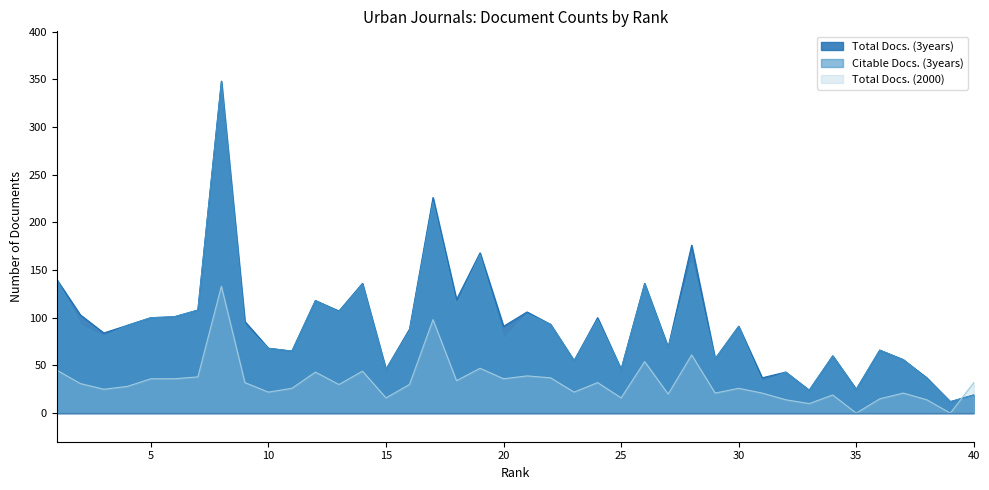

How many interior local peaks does the Total Docs. (2000) series have?

12